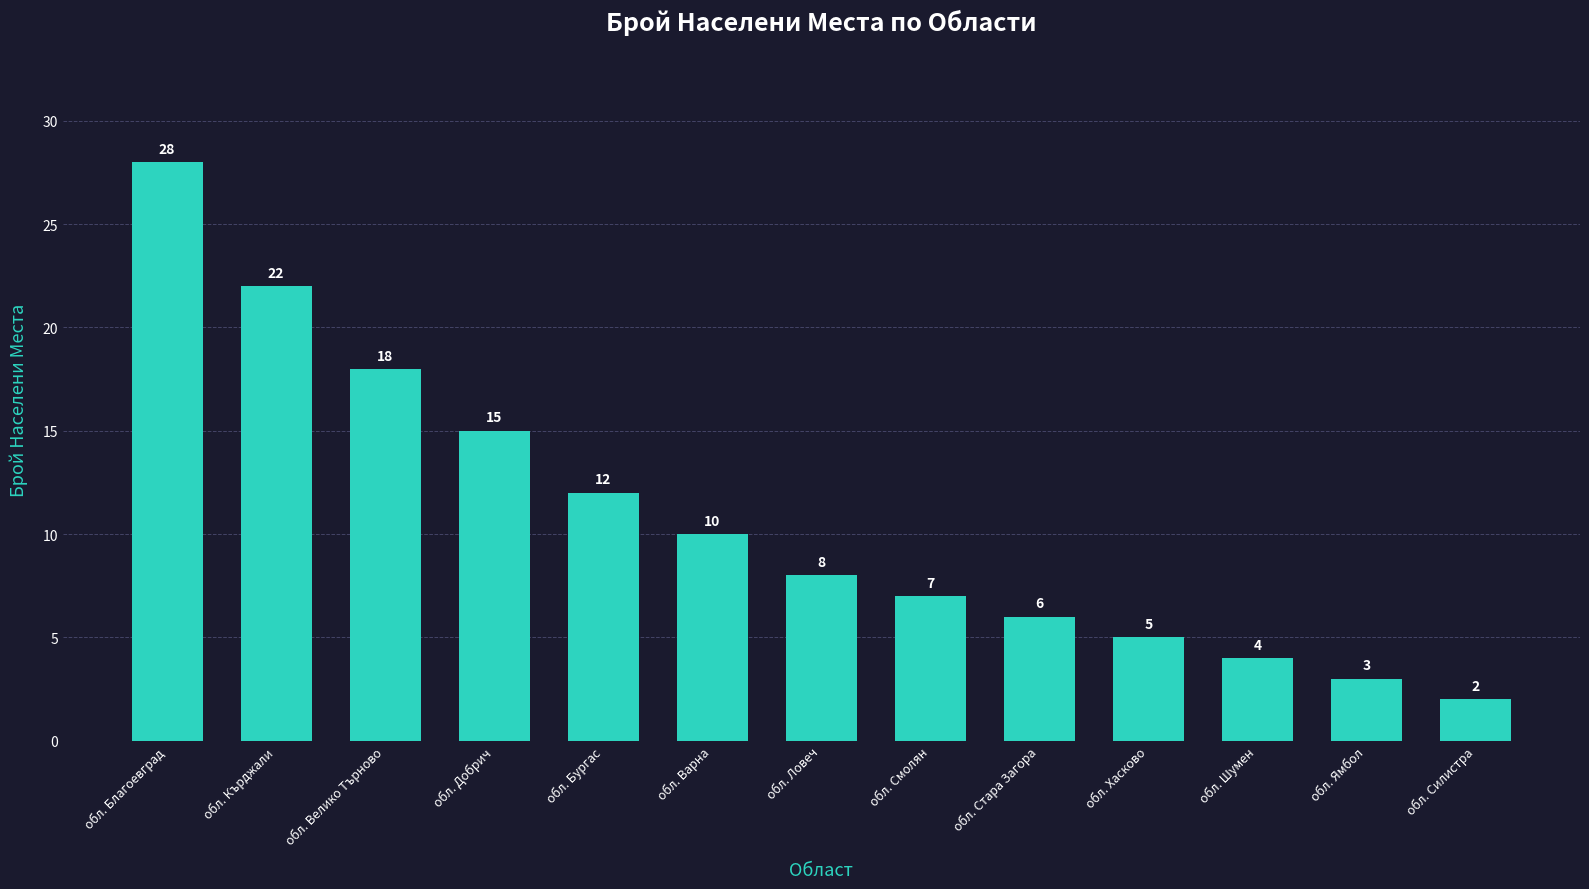

Between обл. Варна and обл. Добрич, which is larger?

обл. Добрич